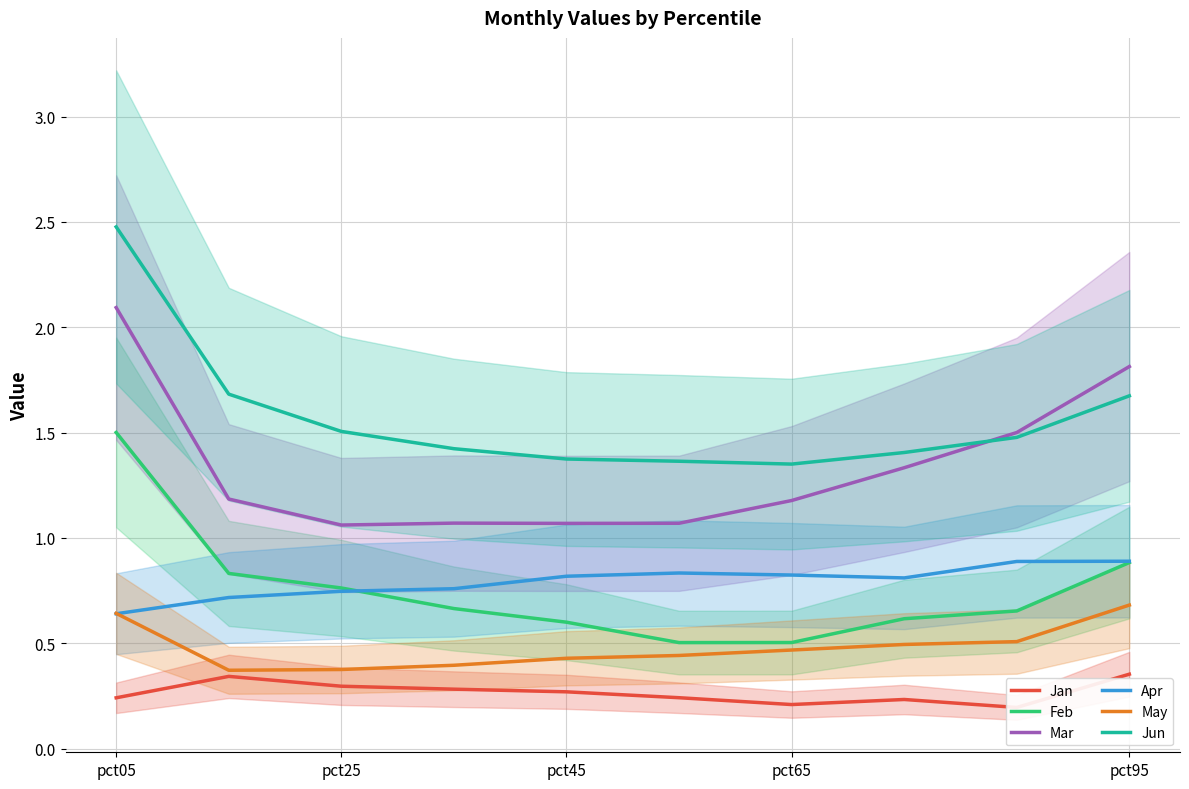

True or false: Apr and Jun cross at least once.

False